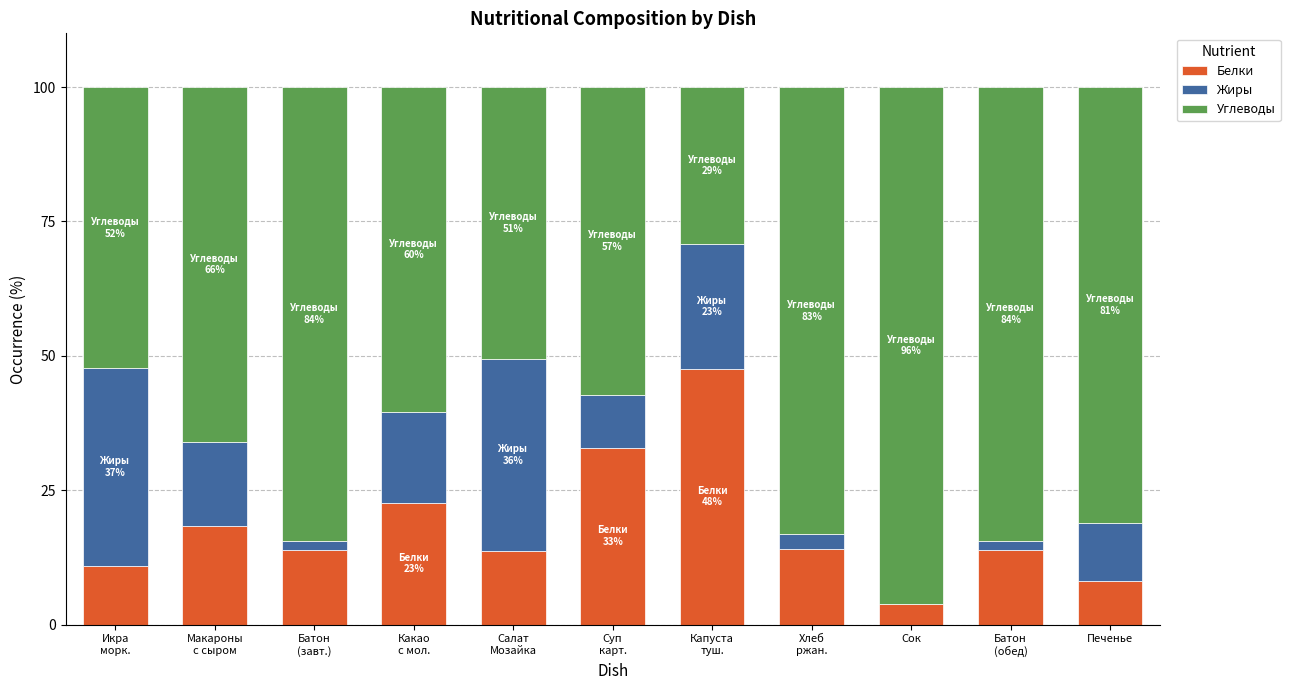

Is it true that Белки equals 2.3 at Печенье?

False